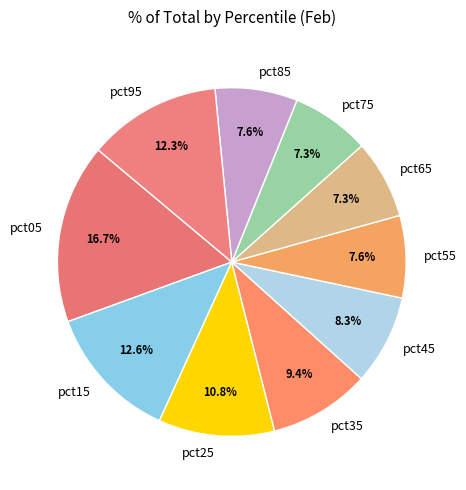

Which has a higher value, pct35 or pct85?

pct35